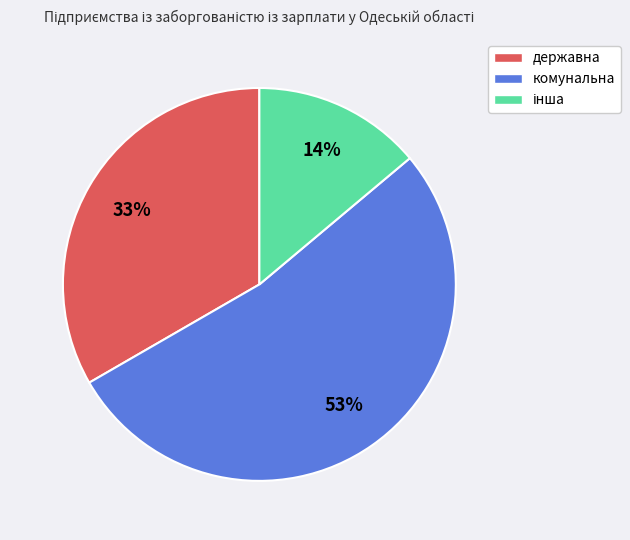

To the nearest percent, what is the difference between the largest and smallest slice percentages?

39%